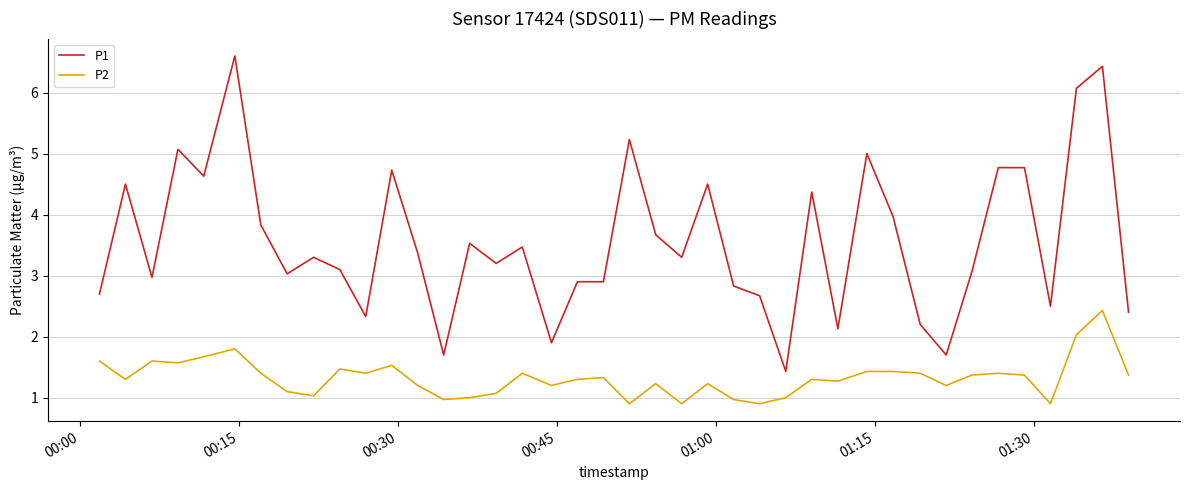

Which series has the largest range (max minus min)?

P1